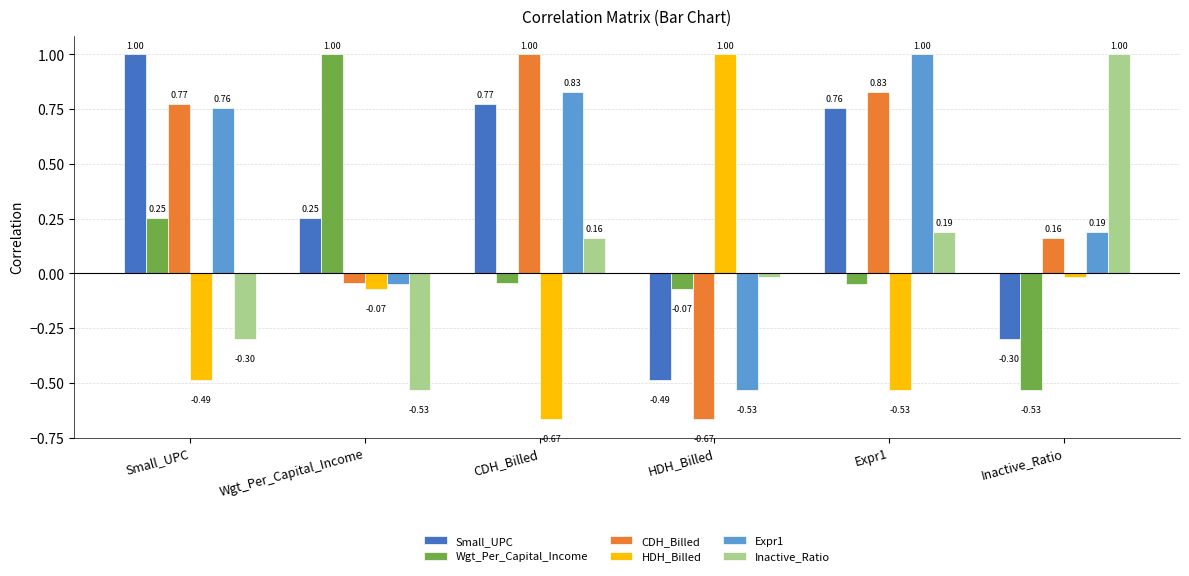

Which category has the highest value in the Expr1 series?

Expr1